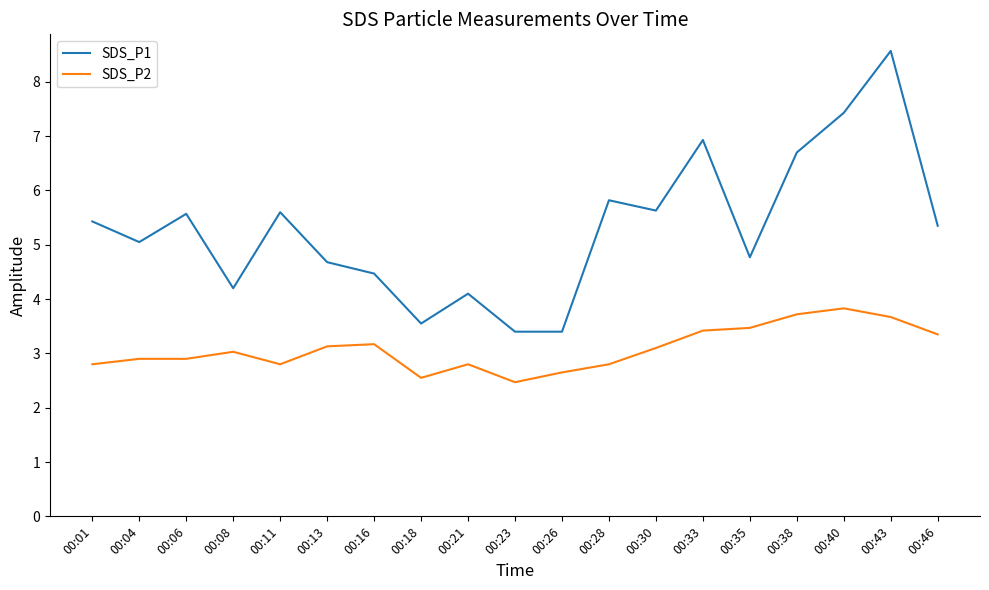

List the series in order of their overall mean, highest first.

SDS_P1, SDS_P2